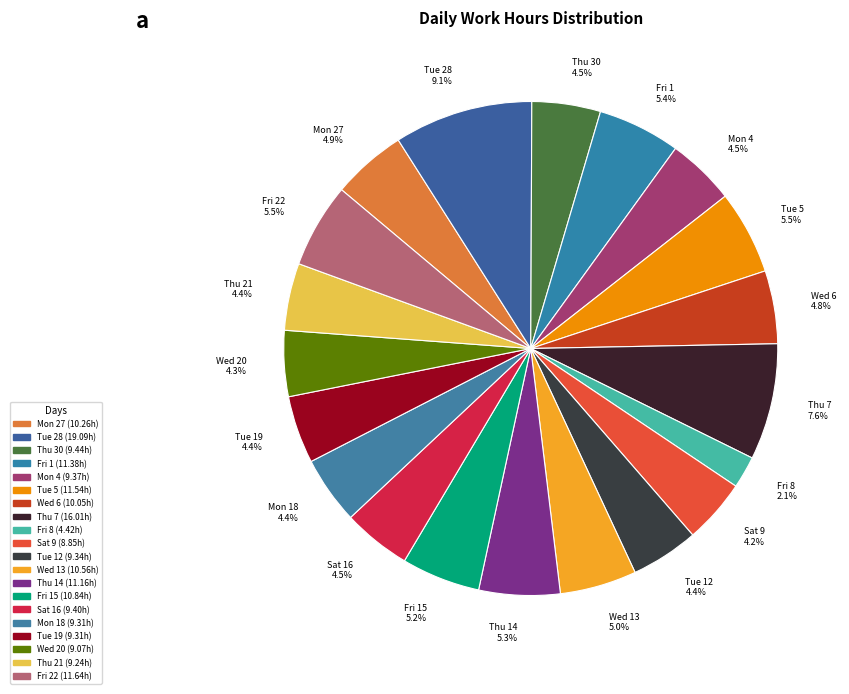

The Wed 6 slice represents 5% of the pie. True or false?

True